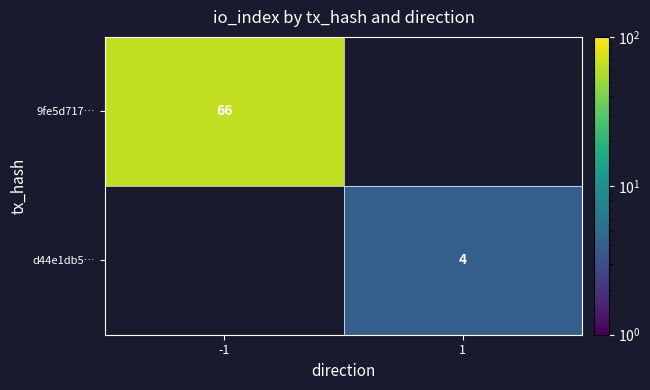

At how many categories does at least one series exceed 60?

1